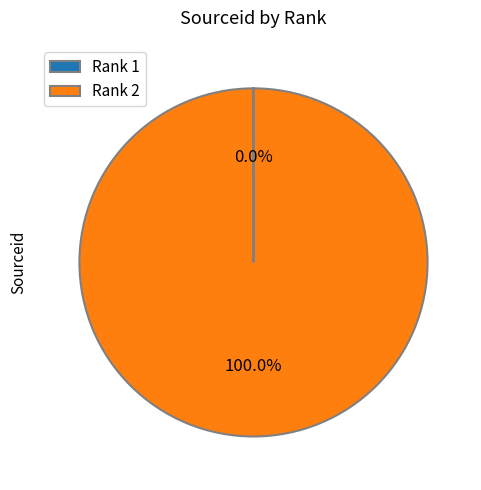

Which category accounts for the majority?

Rank 2